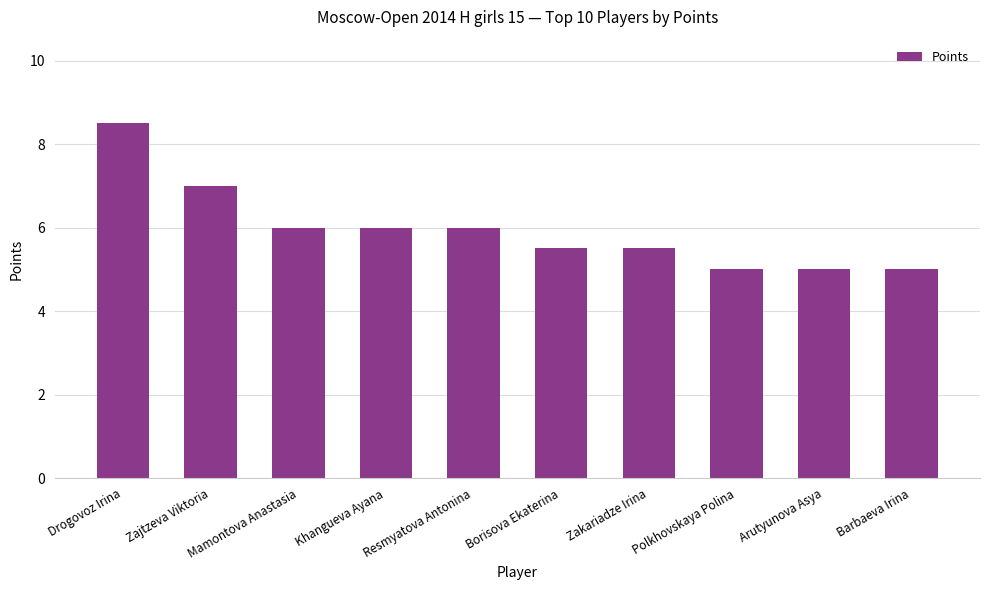

Read the value at Mamontova Anastasia.

6.0